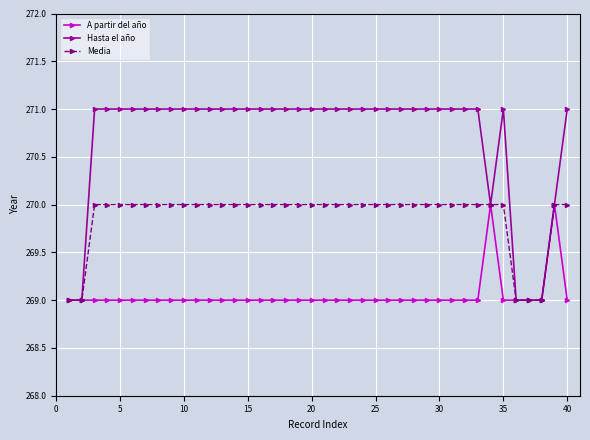

What are all the series names shown in the legend?

A partir del año, Hasta el año, Media